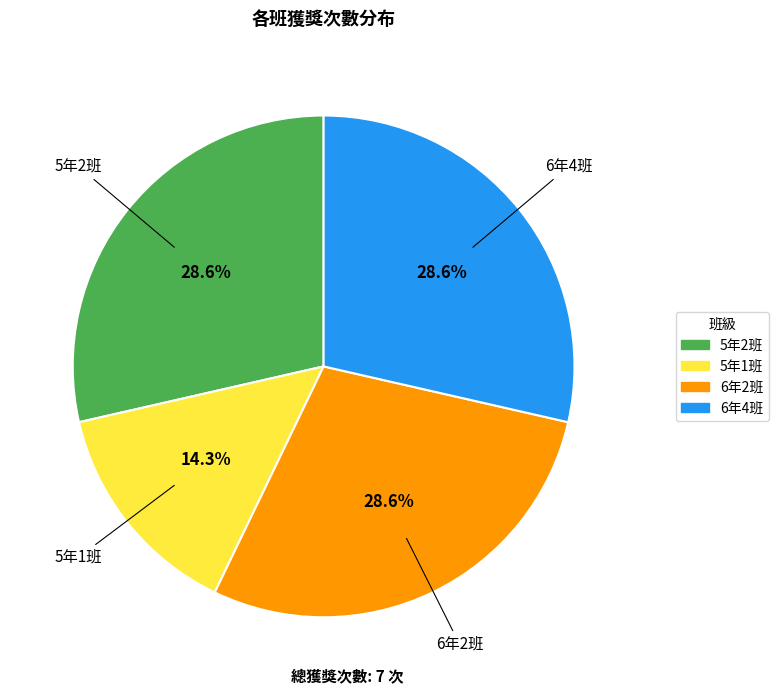

Which slice is the smallest?

5年1班